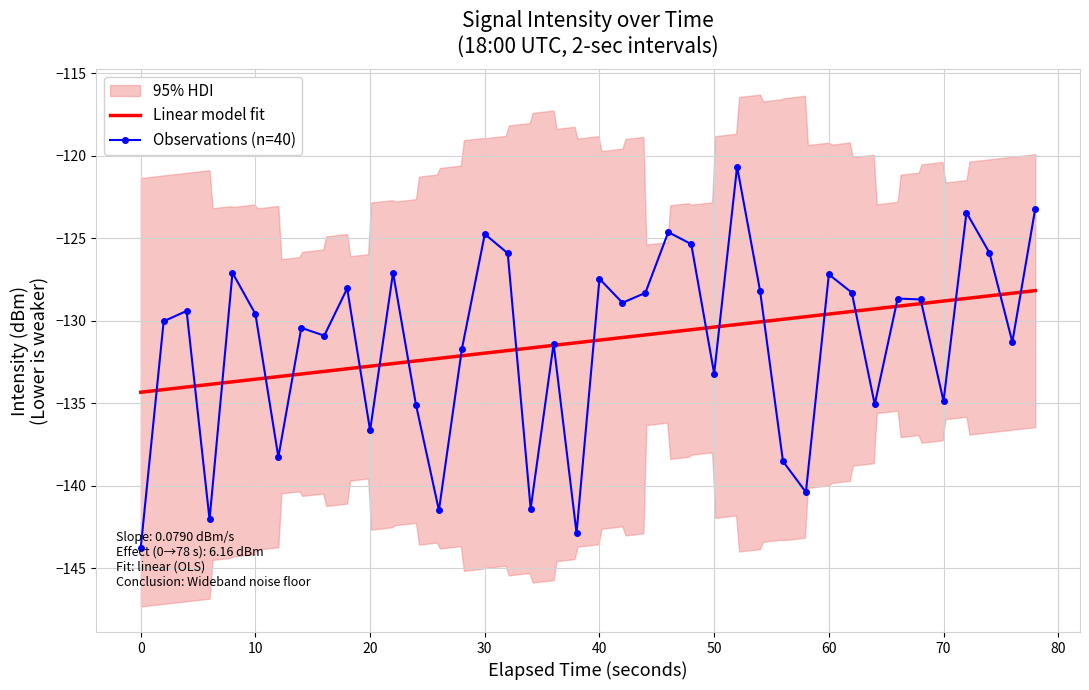

What is the minimum value shown in the chart?

-143.8